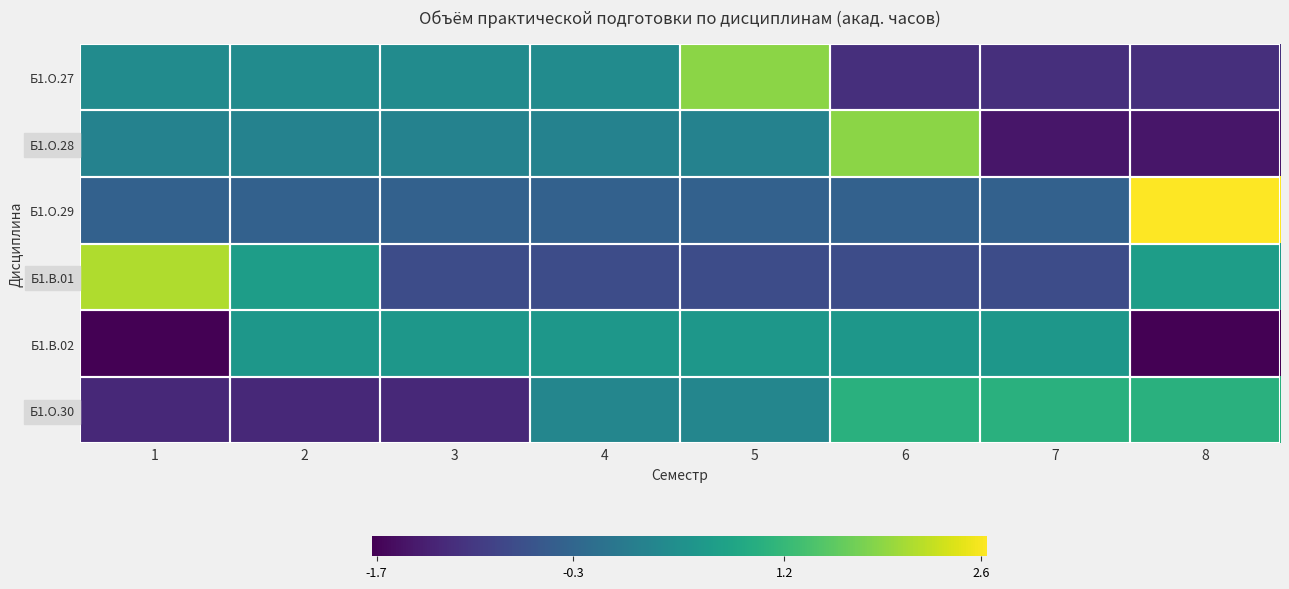

Reading left to right, what are all the values shown in this chart?

Б1.О.27: 1=0.4	2=0.4	3=0.4	4=0.4	5=1.9	6=-1.1	7=-1.1	8=-1.1
Б1.О.28: 1=0.2	2=0.2	3=0.2	4=0.2	5=0.2	6=1.9	7=-1.5	8=-1.5
Б1.О.29: 1=-0.4	2=-0.4	3=-0.4	4=-0.4	5=-0.4	6=-0.4	7=-0.4	8=2.6
Б1.В.01: 1=2.1	2=0.7	3=-0.7	4=-0.7	5=-0.7	6=-0.7	7=-0.7	8=0.7
Б1.В.02: 1=-1.7	2=0.6	3=0.6	4=0.6	5=0.6	6=0.6	7=0.6	8=-1.7
Б1.О.30: 1=-1.2	2=-1.2	3=-1.2	4=0.3	5=0.3	6=1.0	7=1.0	8=1.0